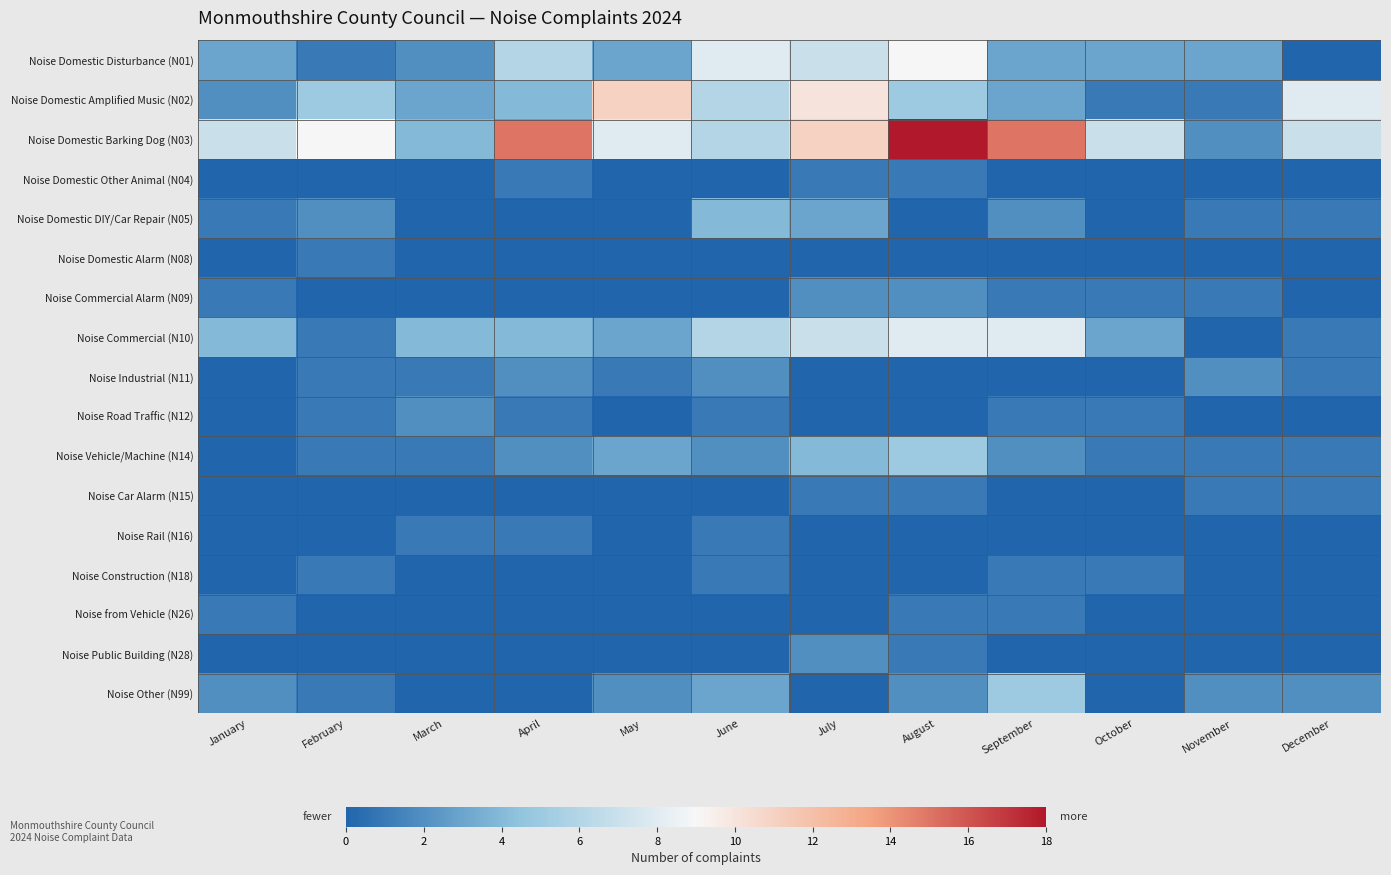

What is the spread (max minus min) of values at December?

8